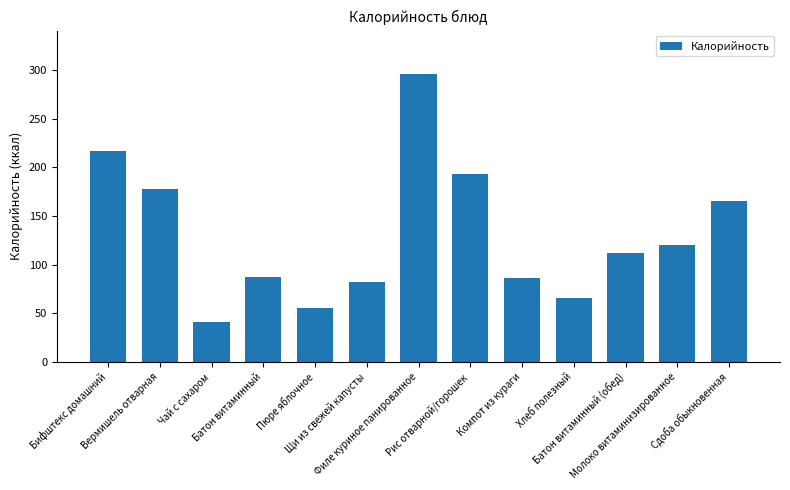

Which category has the lowest value across all series?

Чай с сахаром